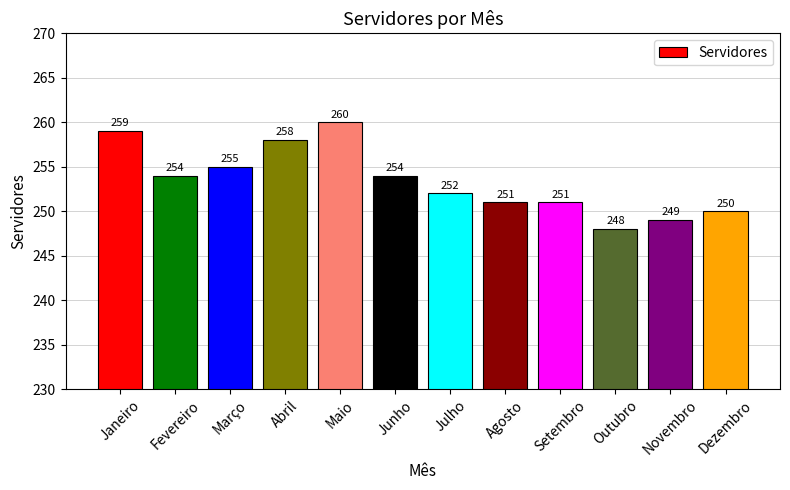

True or false: the data shows 251 at Setembro.

True